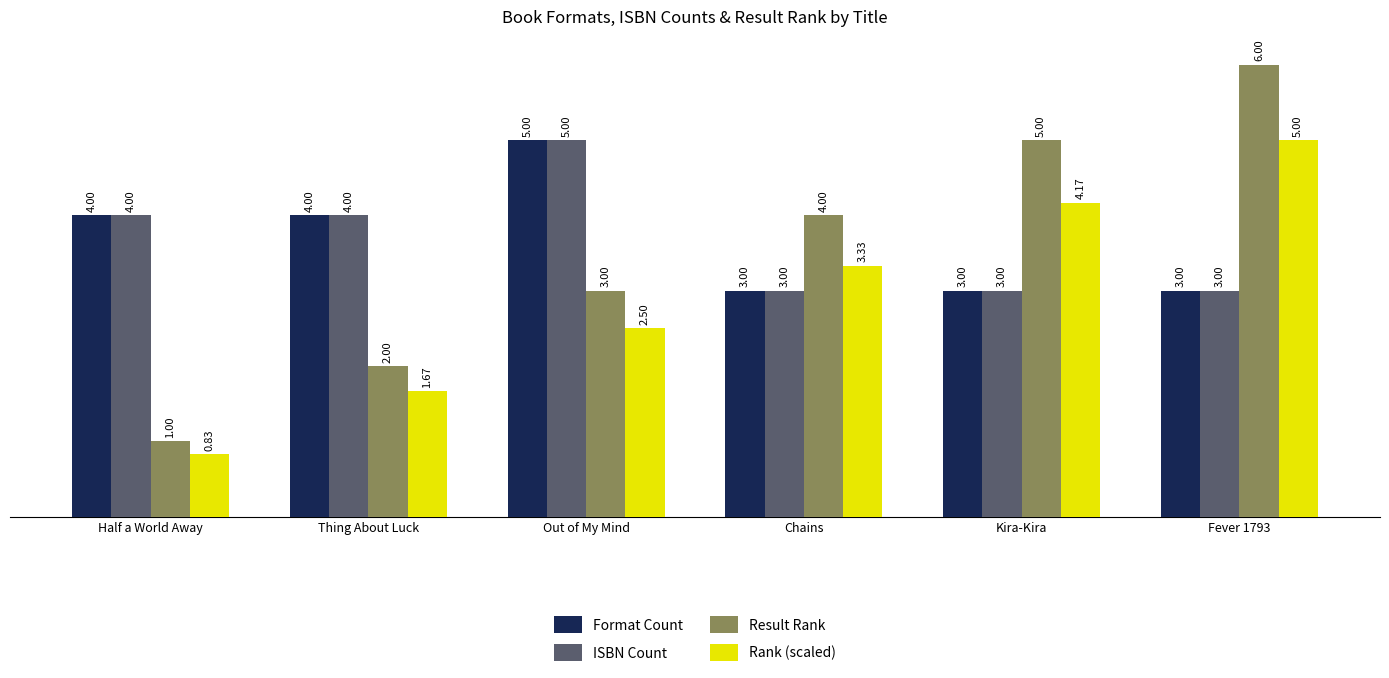

What is the difference between the maximum and minimum values in the Format Count series?

2.0